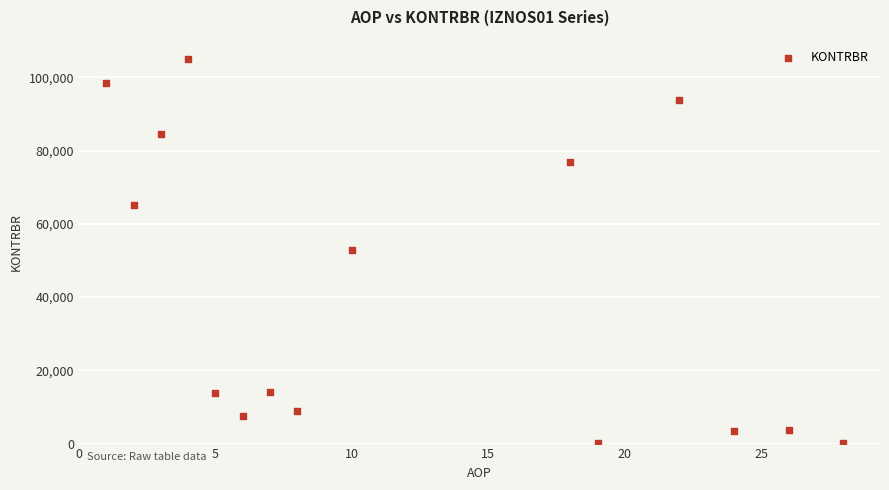

What is the range of X values (max minus min)?

27.0